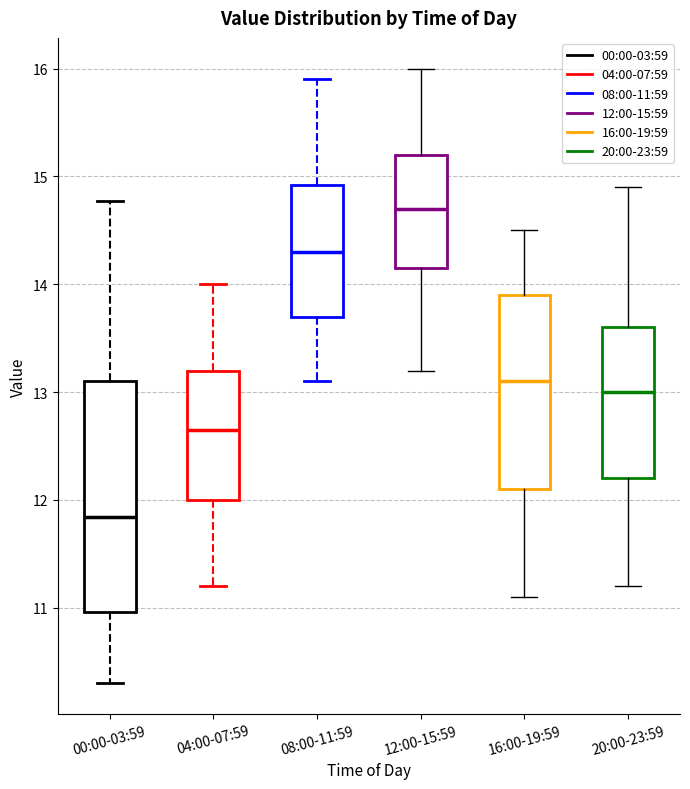

Which box has the highest median line?

12:00-15:59